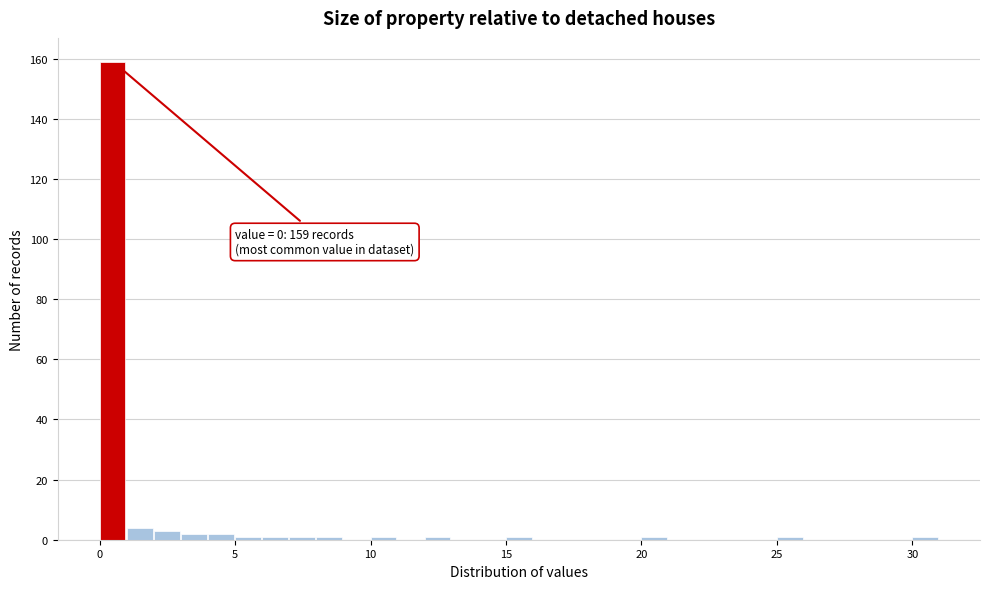

Around what value on the x-axis is the tallest bar? Give the approximate position of its centre, as read against the axis.

0.5